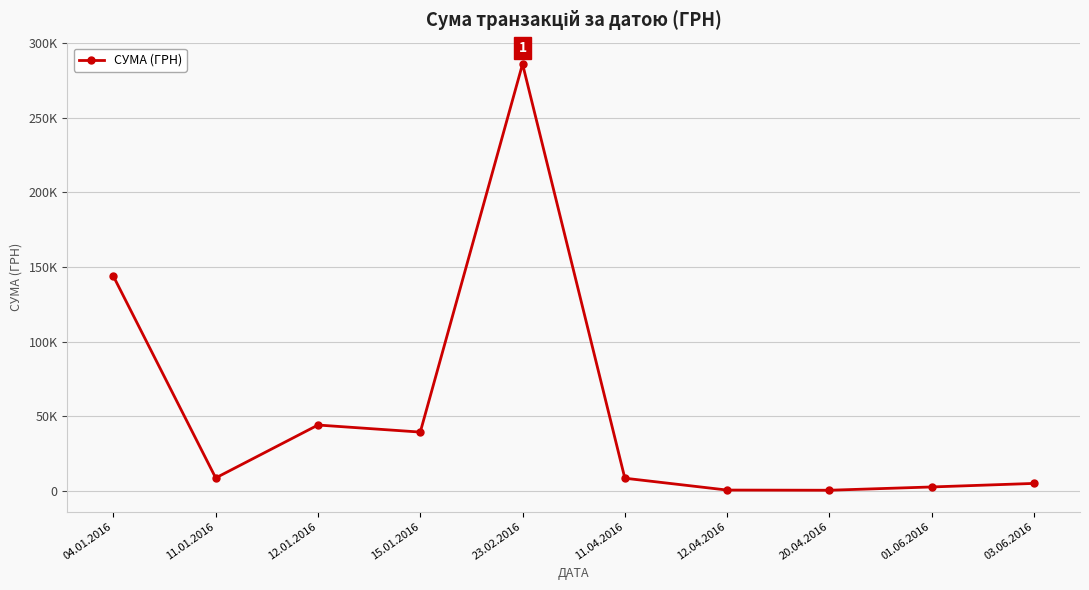

Rank the categories by value from lowest to highest.

20.04.2016, 12.04.2016, 01.06.2016, 03.06.2016, 11.04.2016, 11.01.2016, 15.01.2016, 12.01.2016, 04.01.2016, 23.02.2016